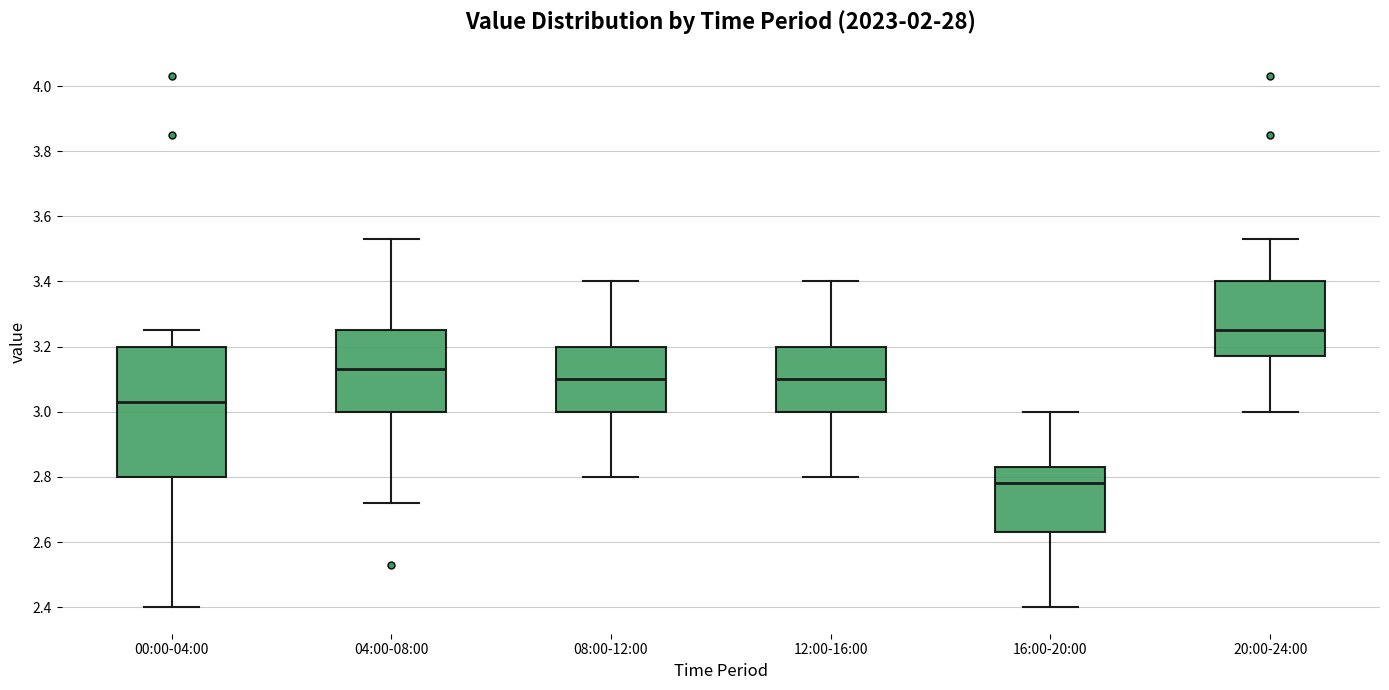

Which box is the tallest, from its lower edge to its upper edge?

00:00-04:00